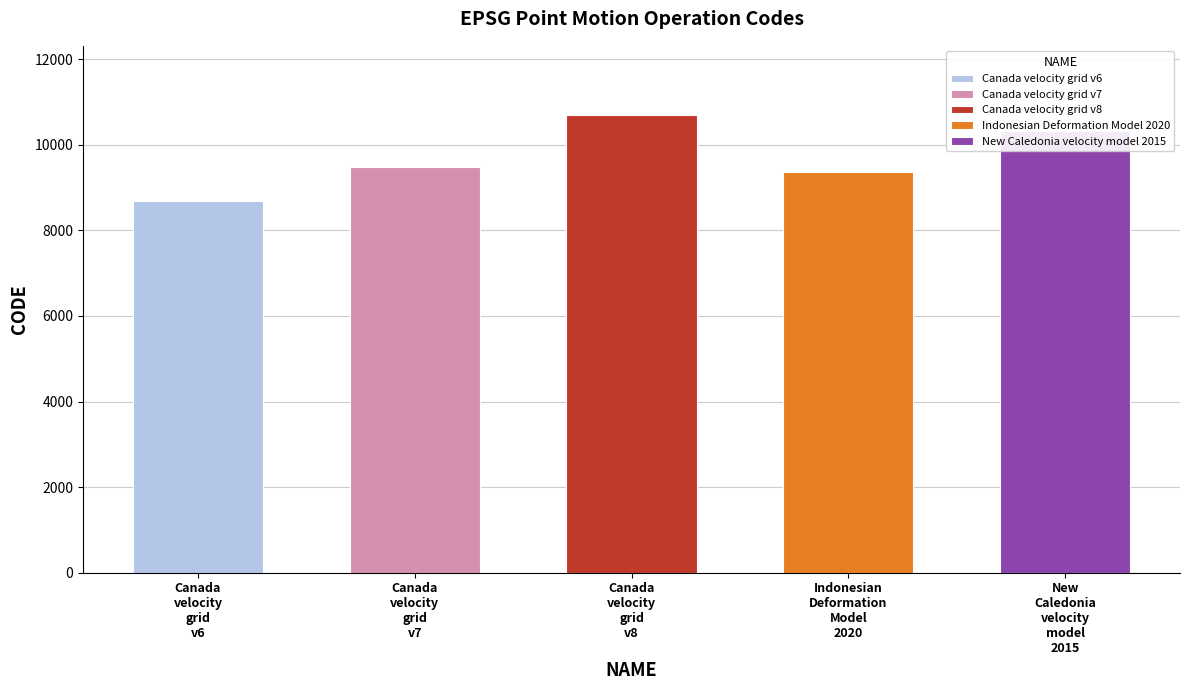

The value at Canada velocity grid v7 is 9483. True or false?

True